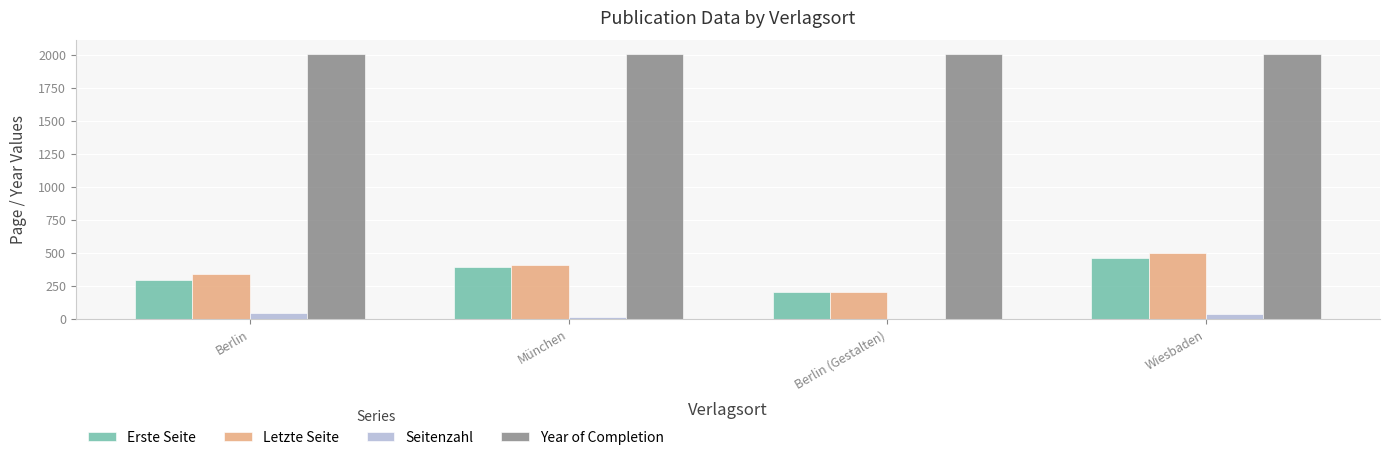

True or false: Letzte Seite has a value of 410 at München.

True